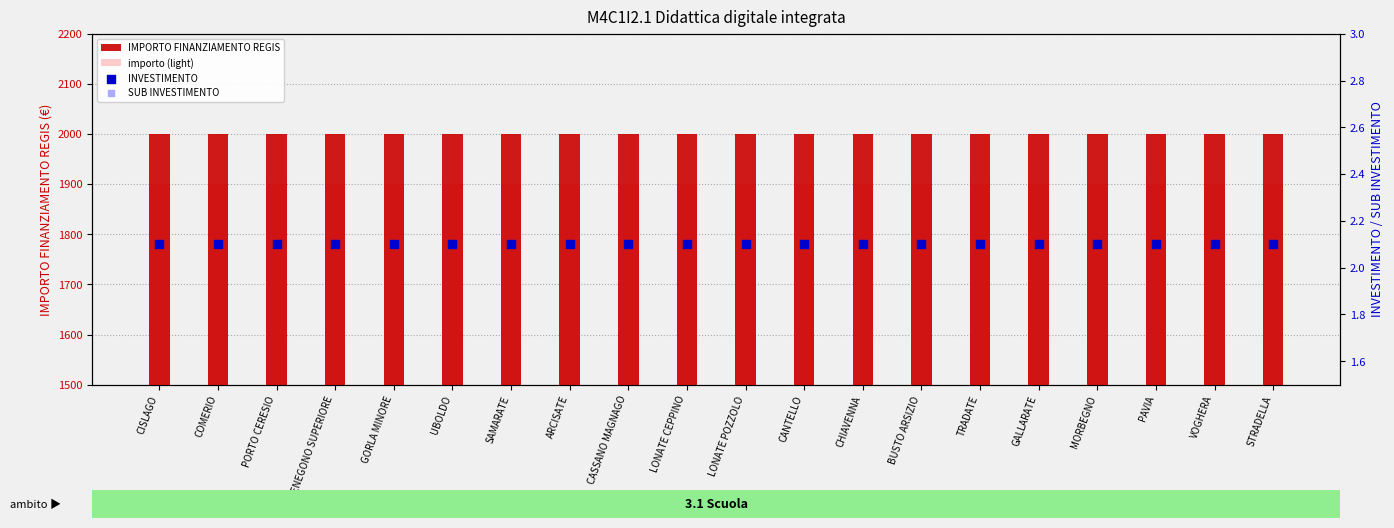

At how many categories does at least one series exceed 399?

20